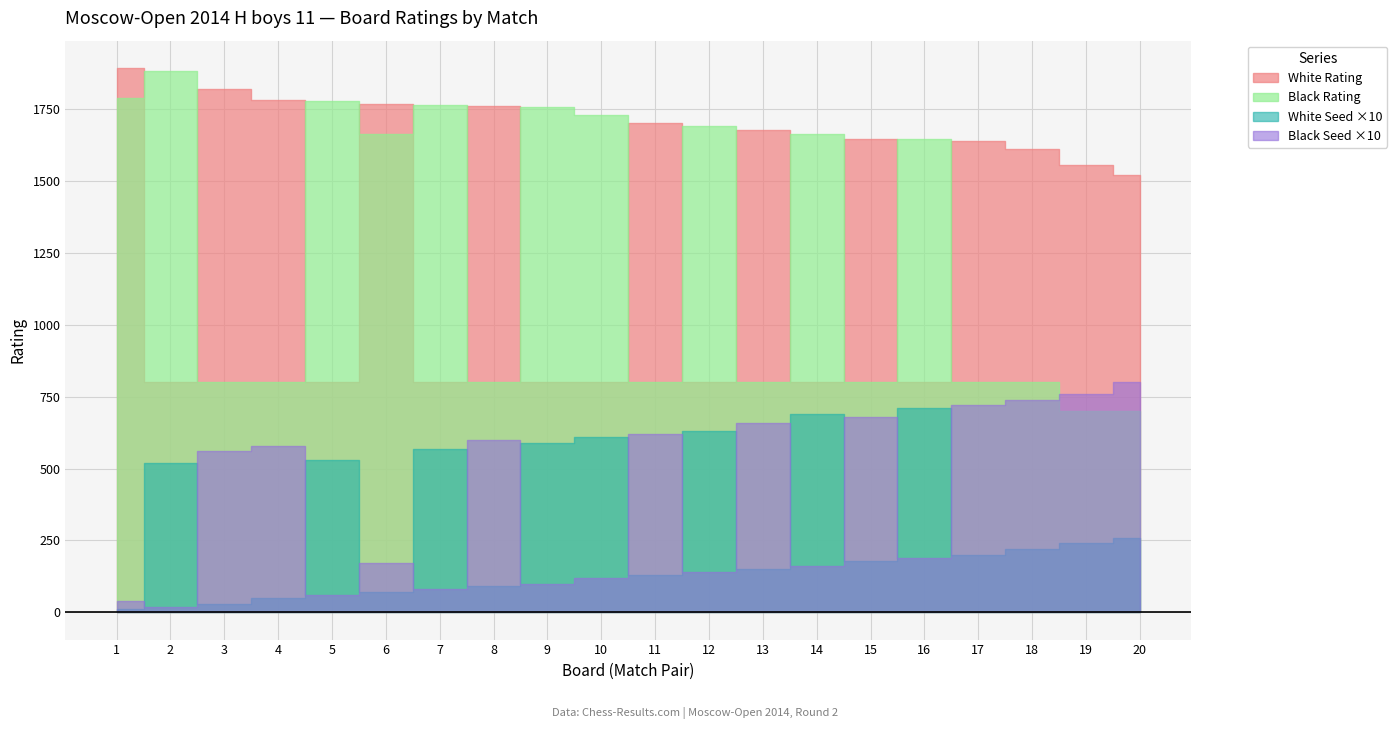

Is the value of White Seed at 2 greater than the value of Black Seed at 2?

Yes